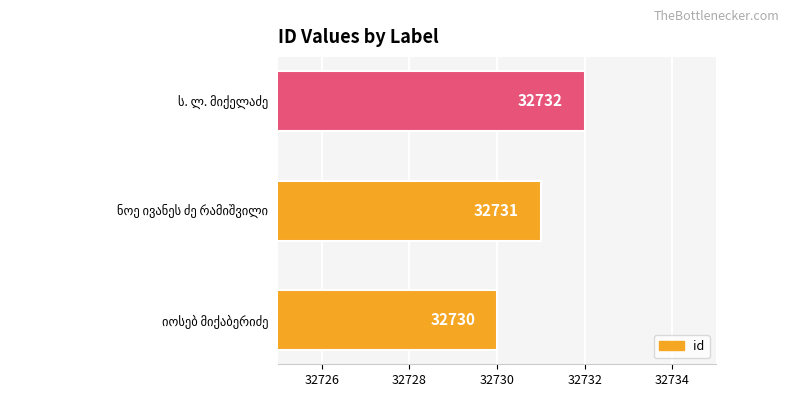

Count the values in the range 32730 to 32732.

3